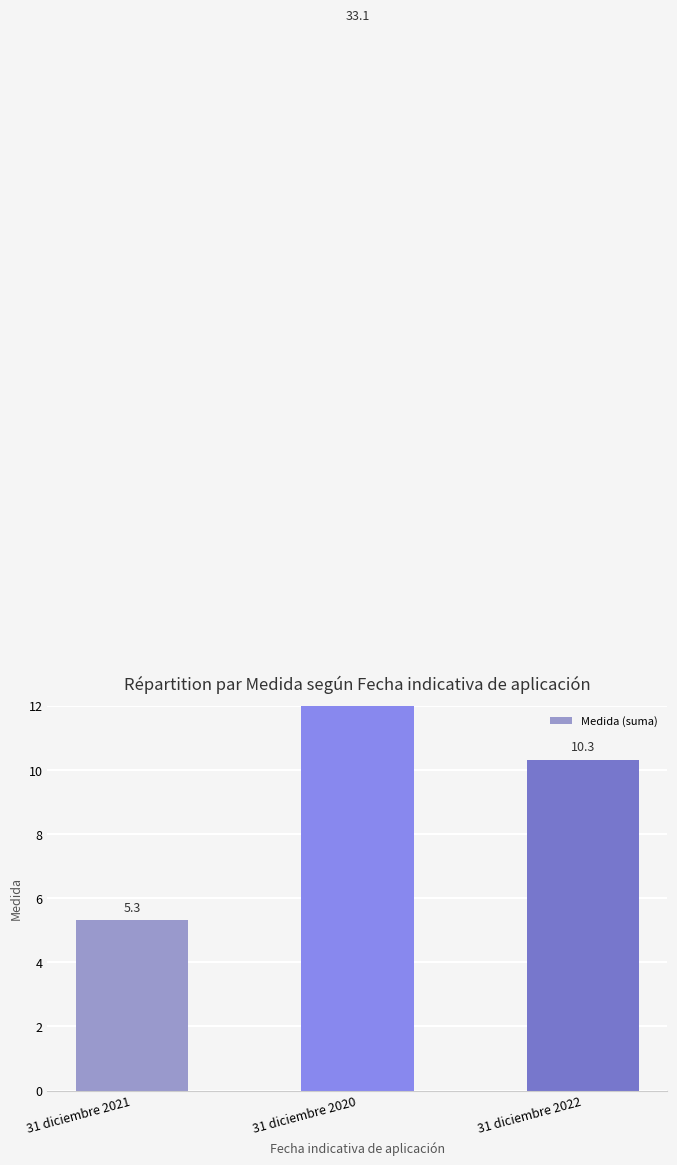

The chart shows a value of 7.5 at 31 diciembre 2021. True or false?

False